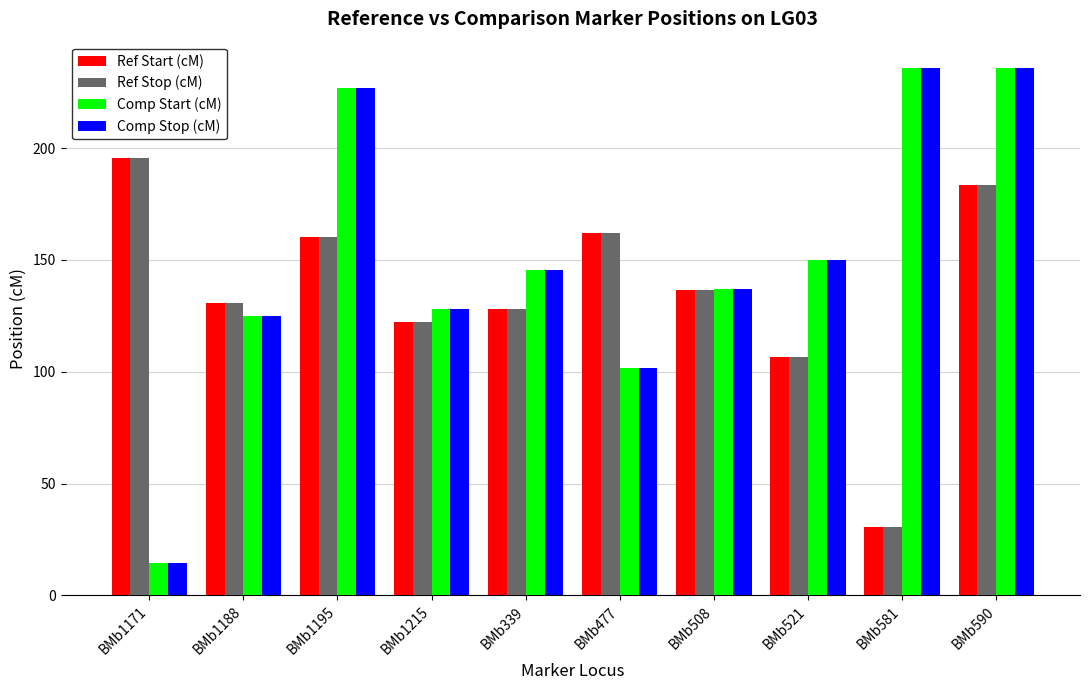

Where is Comp Stop (cM) nearest to the value 125?

BMb1188